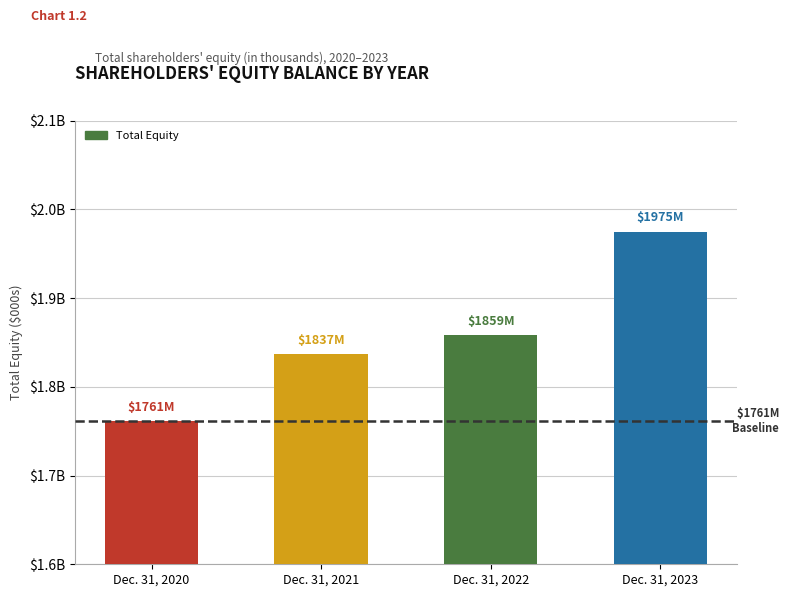

Does the chart contain any negative values?

No